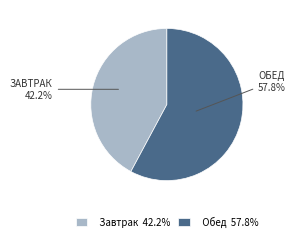

Between Обед and Завтрак, which is larger?

Обед